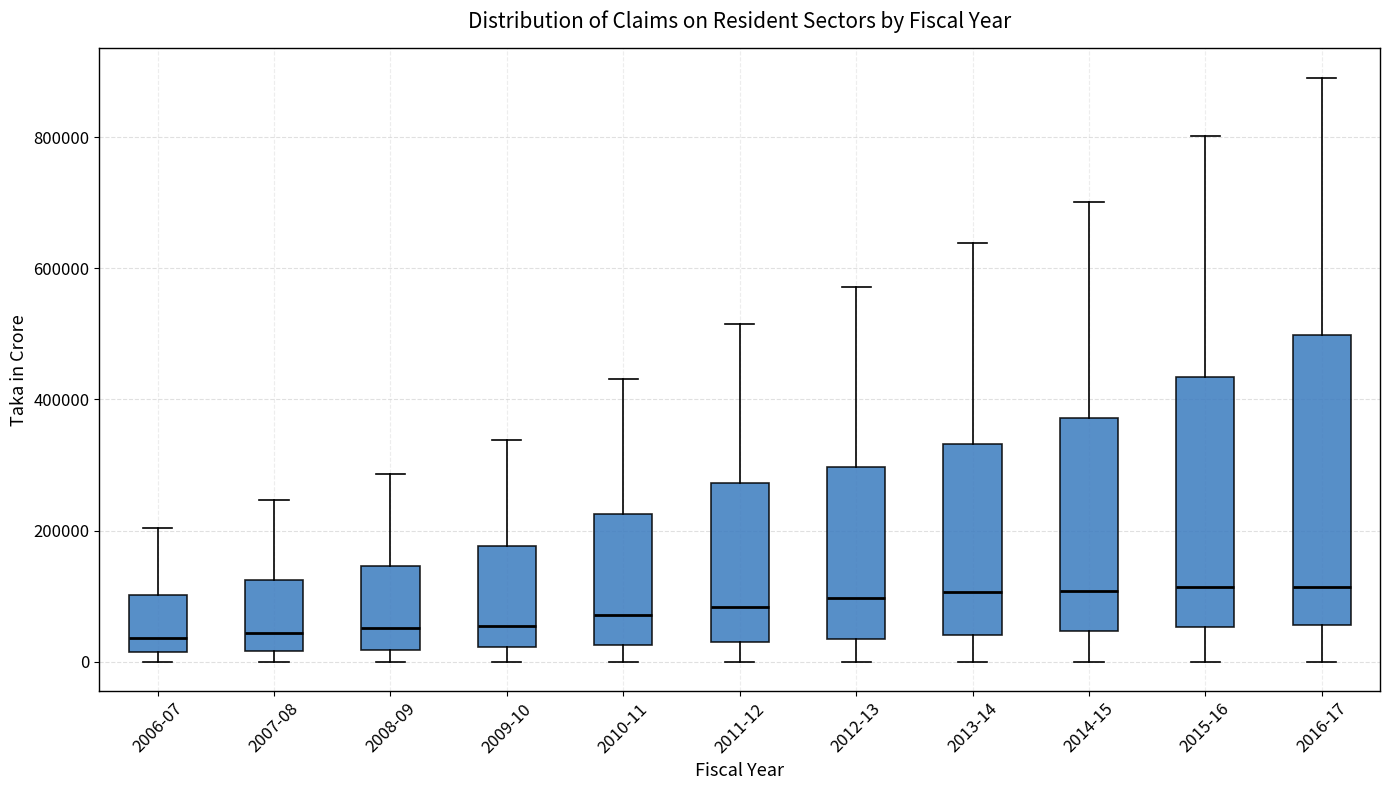

Reading left to right, read every box against the y-axis: the position of its median line, the range the box covers, and the ends of its whiskers. The values are not printed on the chart, so give them approximately, as read against the axis.

2006-07: median 40000, box 20000 to 100000, whiskers 0 to 200000
2007-08: median 40000, box 20000 to 120000, whiskers 0 to 240000
2008-09: median 60000, box 20000 to 140000, whiskers 0 to 280000
2009-10: median 60000, box 20000 to 180000, whiskers 0 to 340000
2010-11: median 80000, box 20000 to 220000, whiskers 0 to 440000
2011-12: median 80000, box 20000 to 280000, whiskers 0 to 520000
2012-13: median 100000, box 40000 to 300000, whiskers 0 to 580000
2013-14: median 100000, box 40000 to 340000, whiskers 0 to 640000
2014-15: median 100000, box 40000 to 380000, whiskers 0 to 700000
2015-16: median 120000, box 60000 to 440000, whiskers 0 to 800000
2016-17: median 120000, box 60000 to 500000, whiskers 0 to 900000